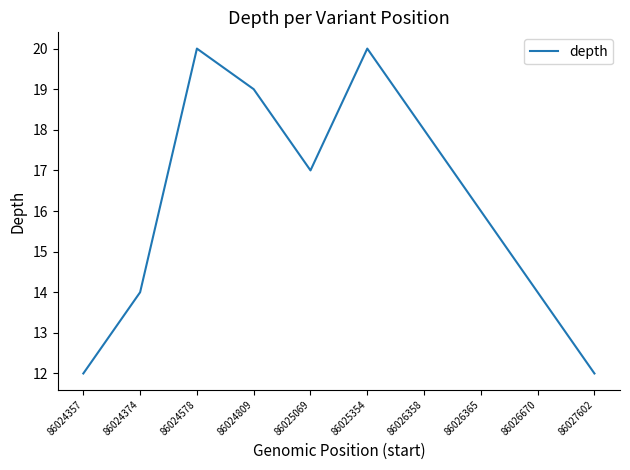

Reading left to right, transcribe all the data shown in this chart.

86024357=12	86024374=14	86024578=20	86024809=19	86025069=17	86025354=20	86026358=18	86026365=16	86026670=14	86027602=12